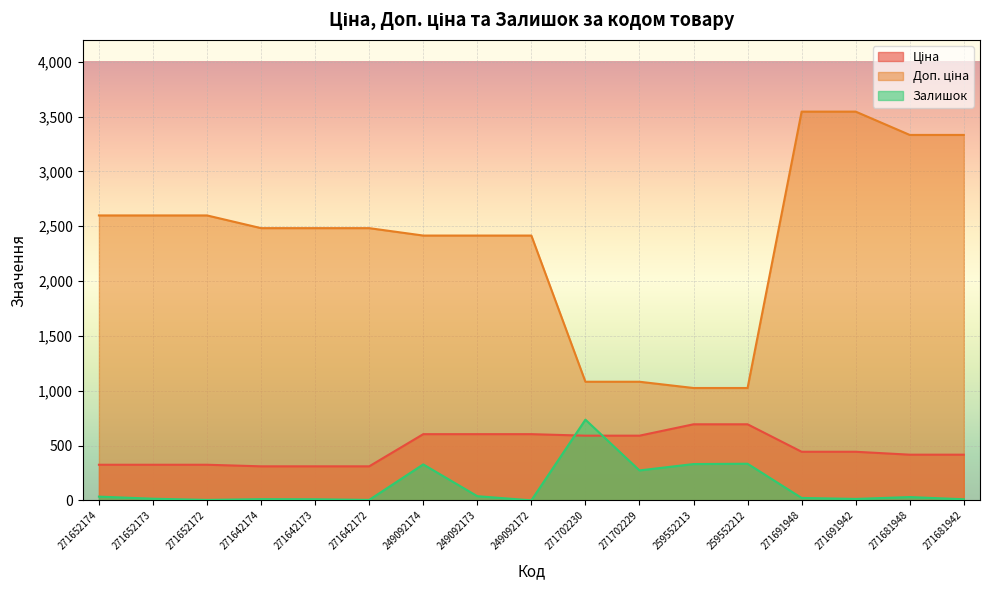

Rank the series by their average value, from highest to lowest.

Доп. ціна, Ціна, Залишок